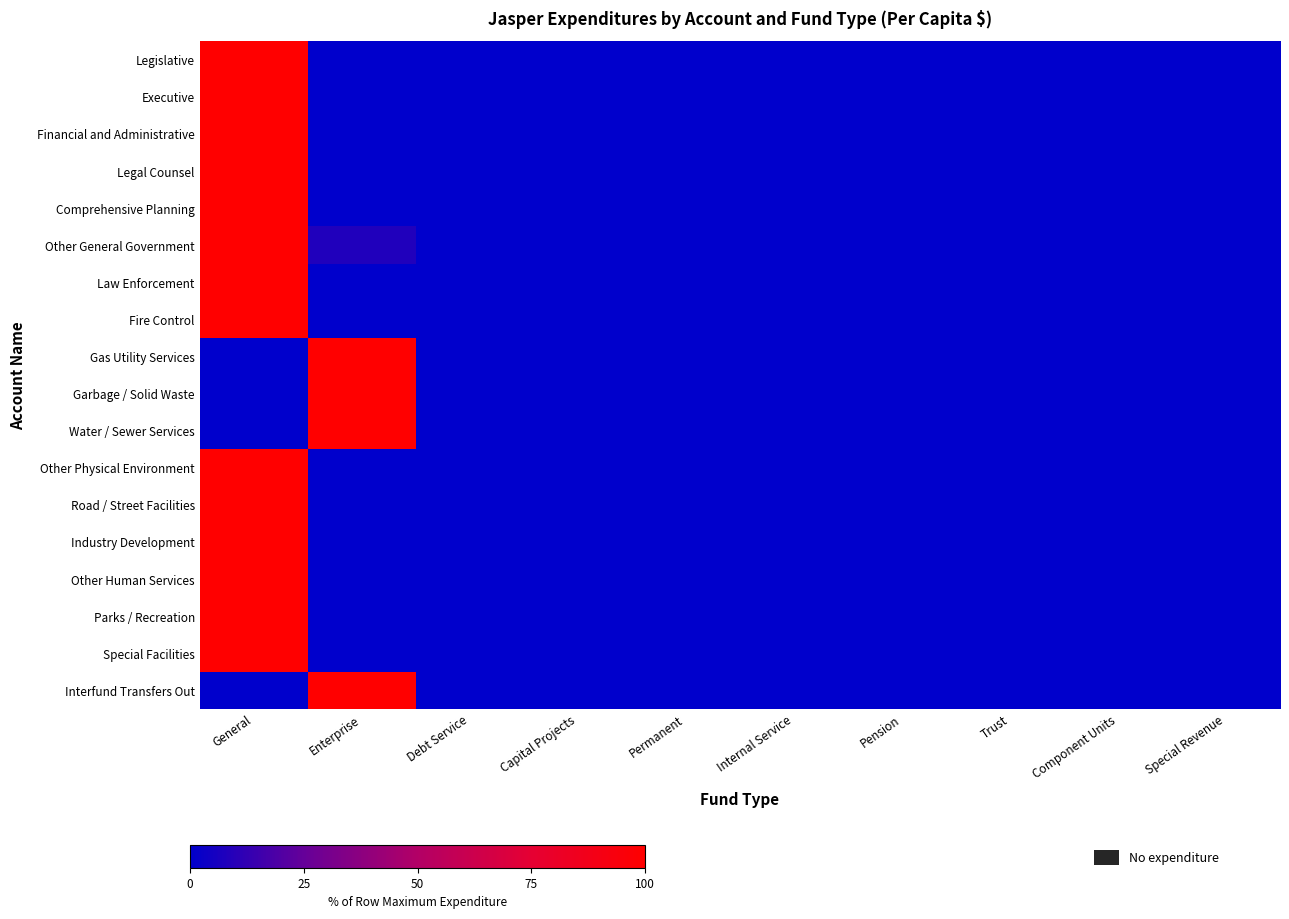

At how many categories does at least one series exceed 71?

2